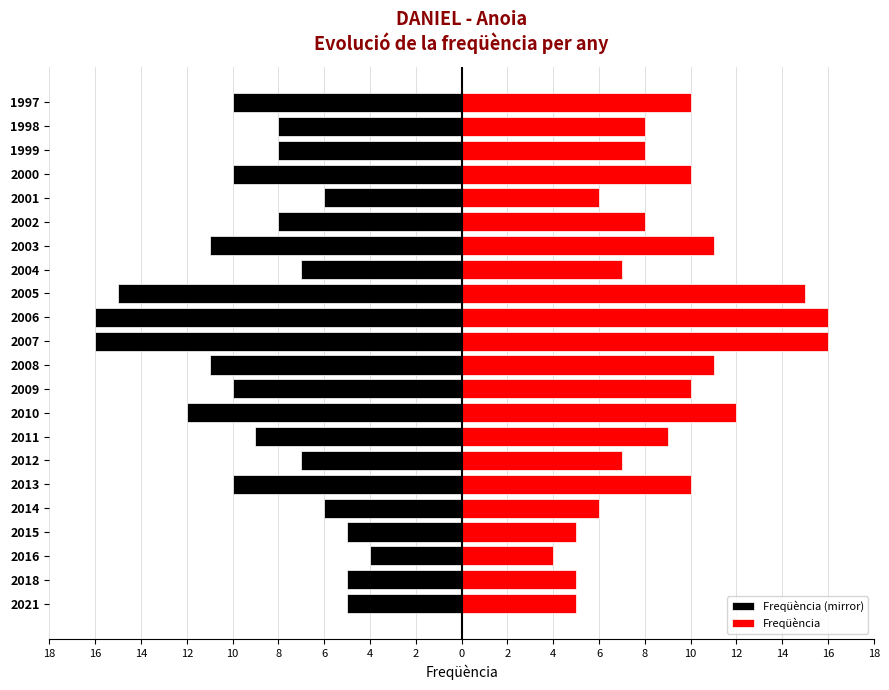

What is the difference between the highest and lowest values at 10?

12